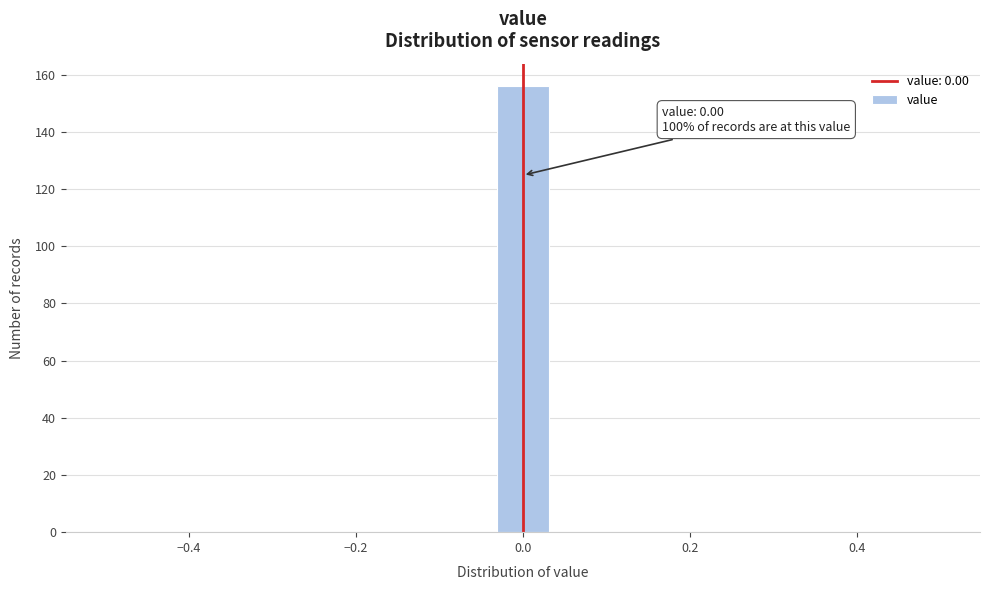

Around what value on the x-axis is the tallest bar? Give the approximate position of its centre, as read against the axis.

0.00